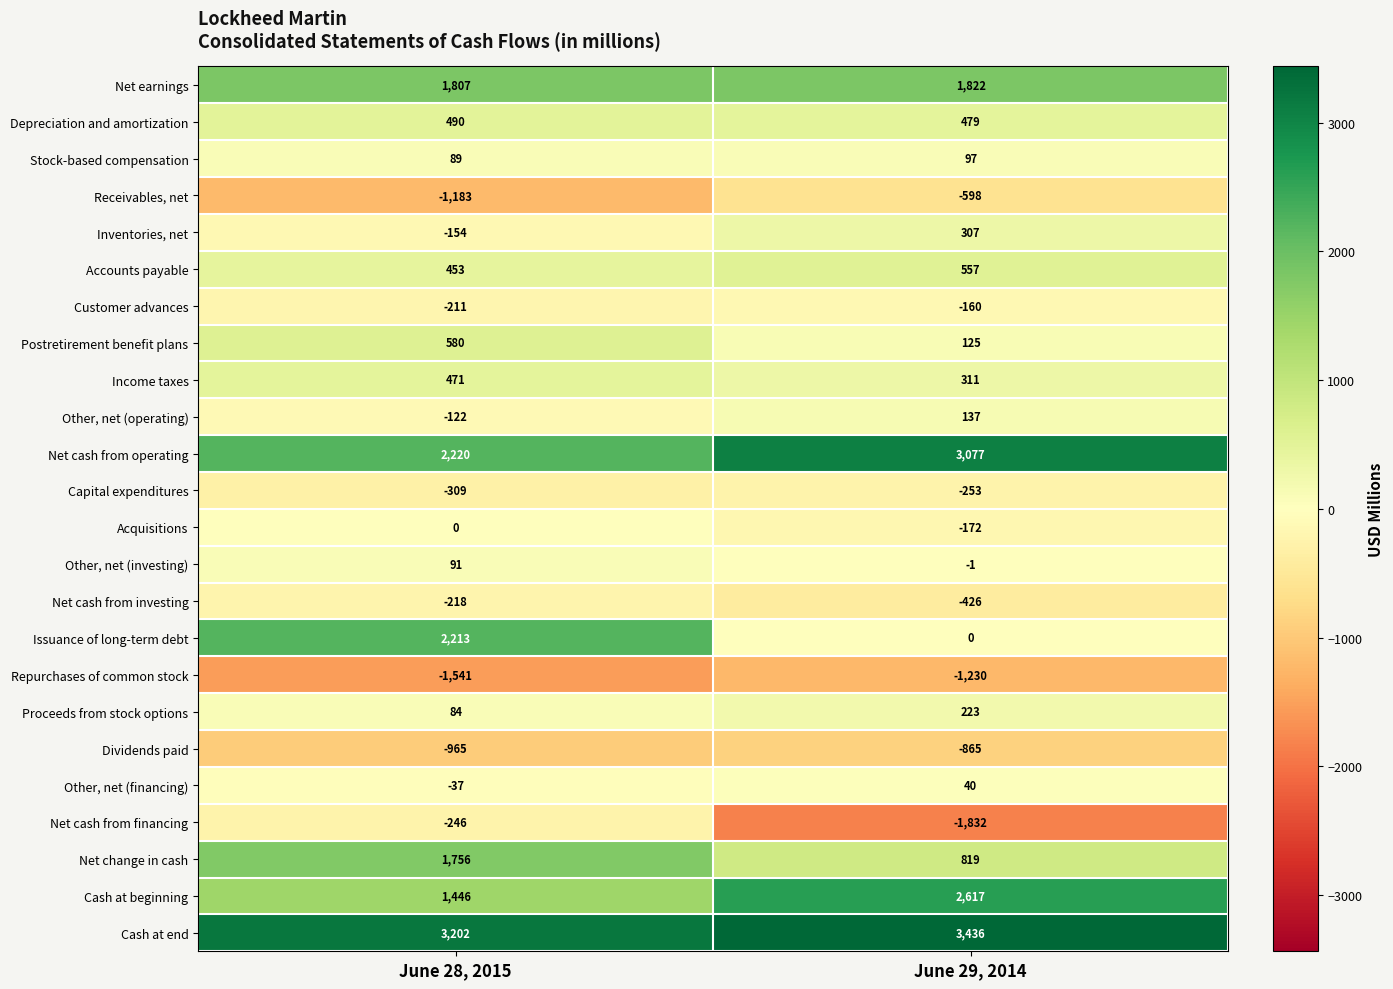

Which series has the largest range (max minus min)?

Issuance of long-term debt